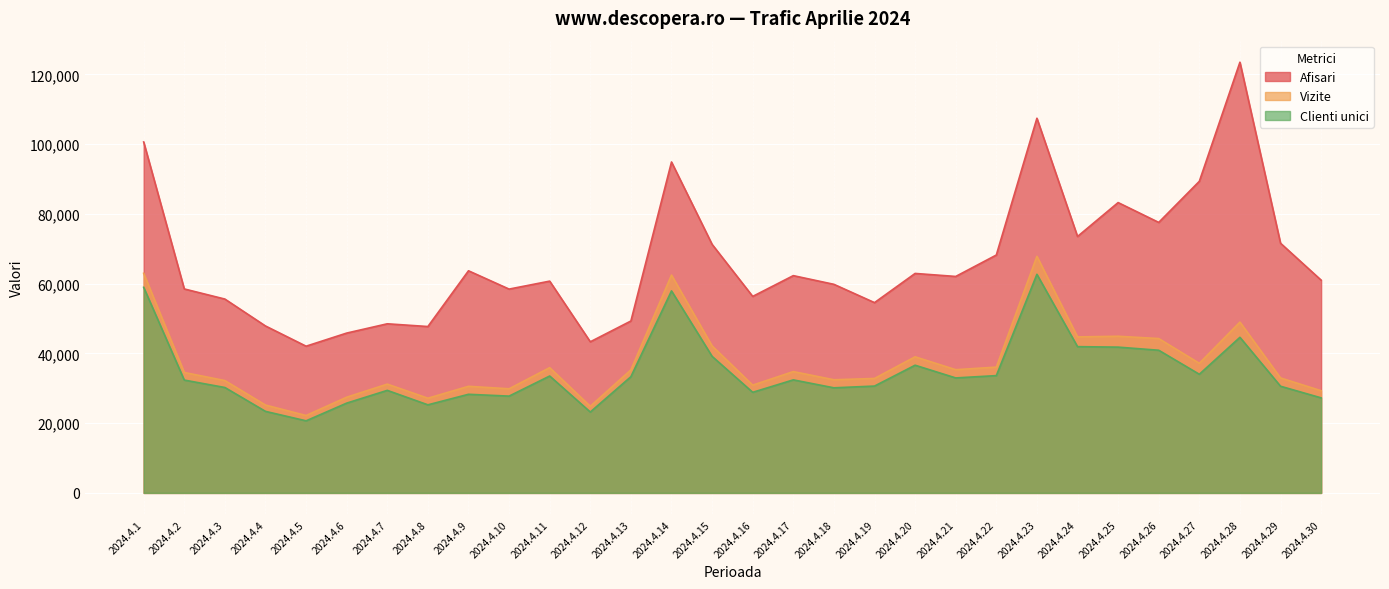

The value of Vizite at 2024.4.16 is 43910. True or false?

False